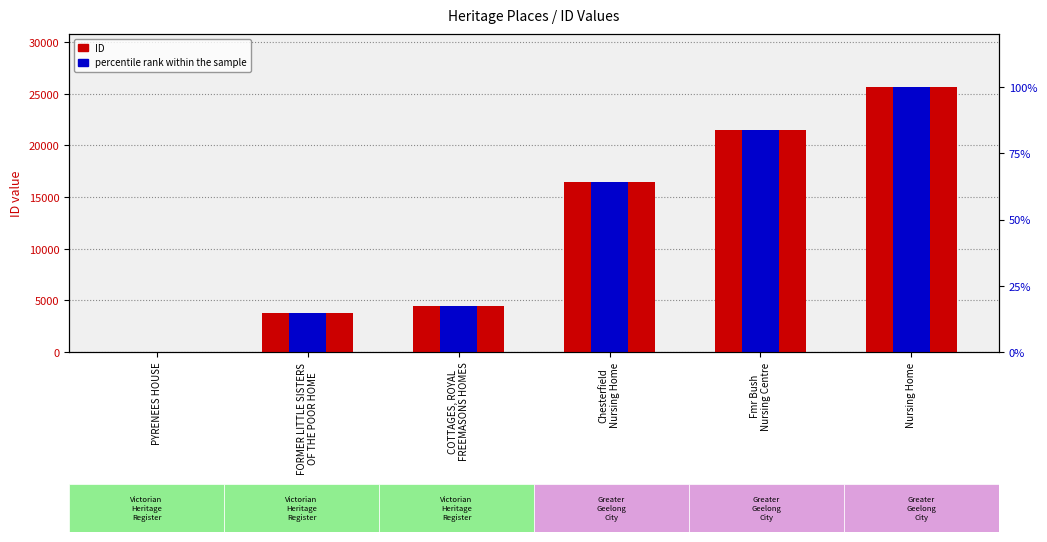

Is the value of percentile rank within the sample at Fmr Bush
Nursing Centre greater than the value of ID at PYRENEES HOUSE?

Yes